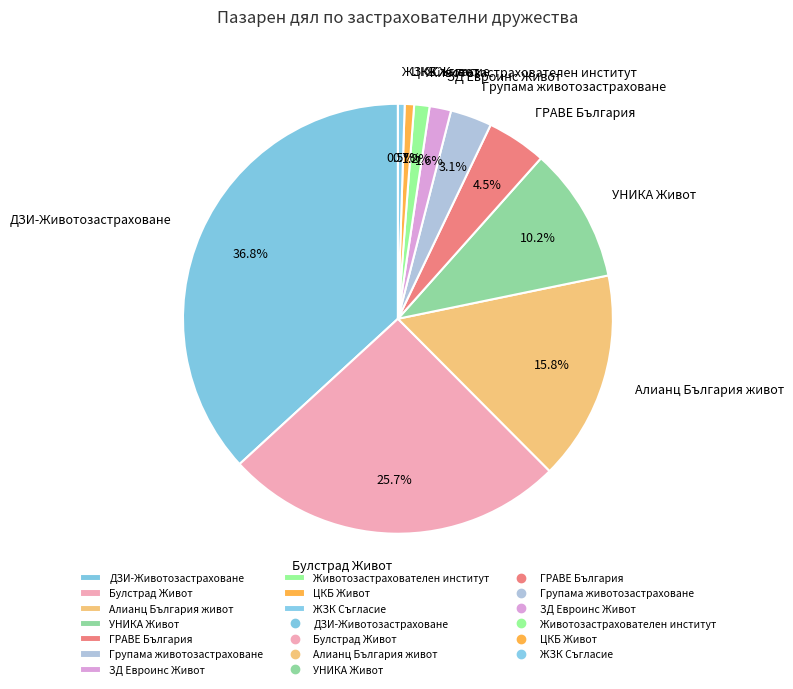

Is it true that ЦКБ Живот is 1% of the pie?

True